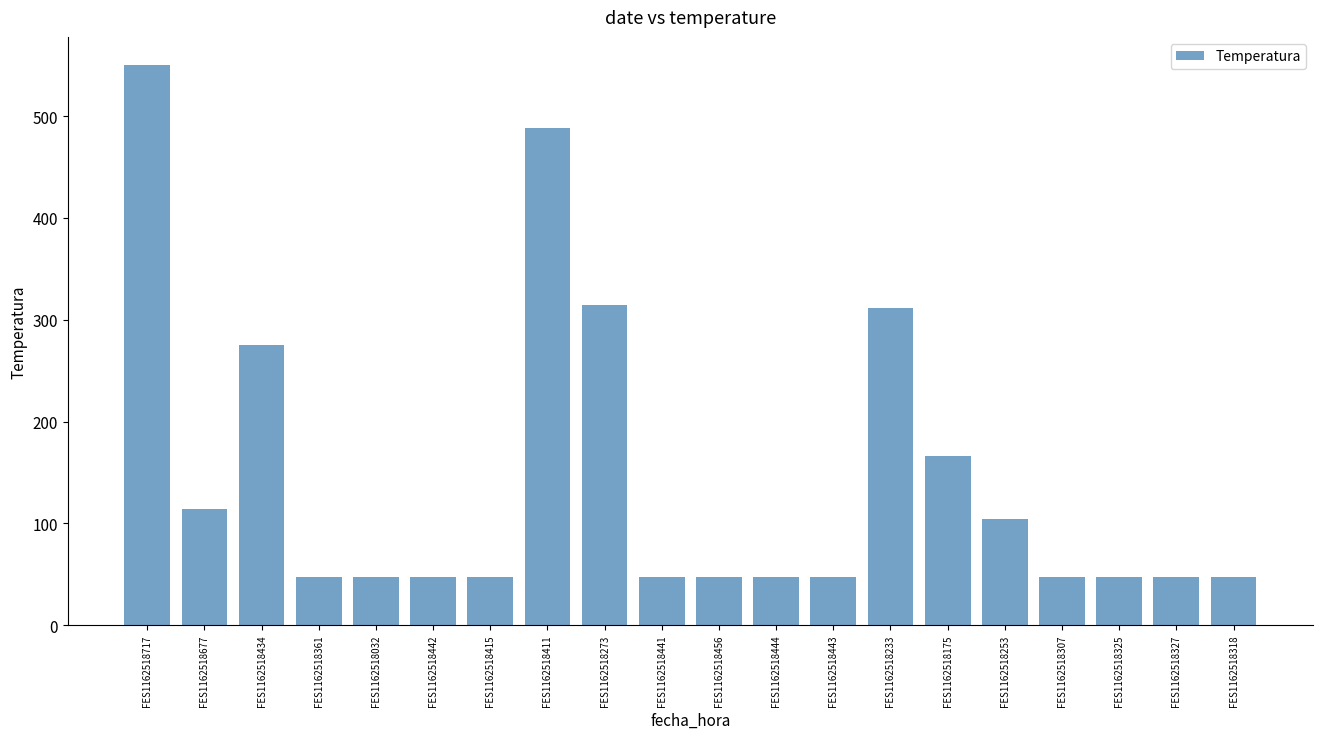

What is the sum of all values?

2892.3